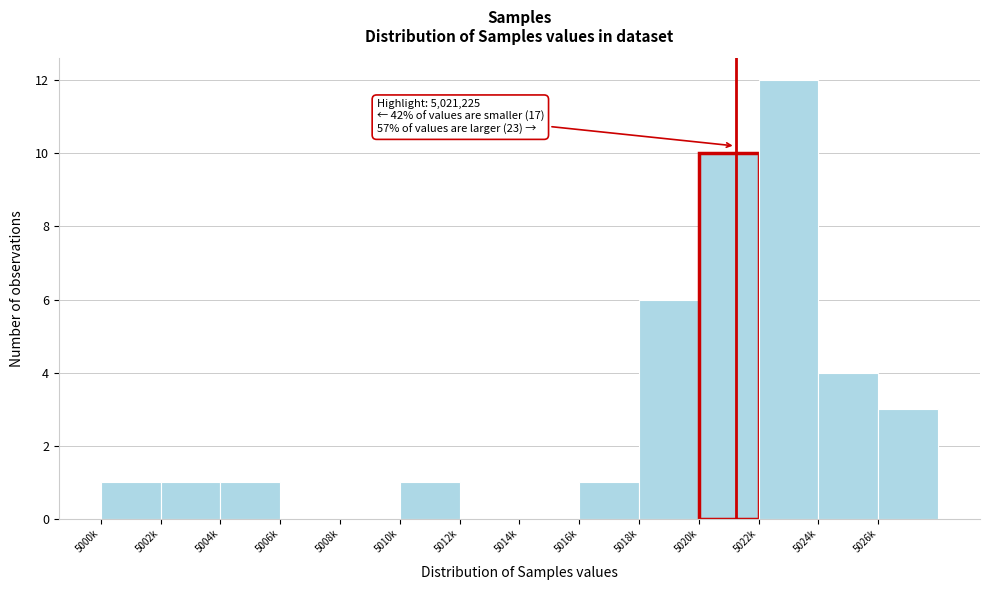

Reading left to right, extract all data points from this chart.

5000k=1	5002k=1	5004k=1	5006k=0	5008k=0	5010k=1	5012k=0	5014k=0	5016k=1	5018k=6	5020k=10	5022k=12	5024k=4	5026k=3